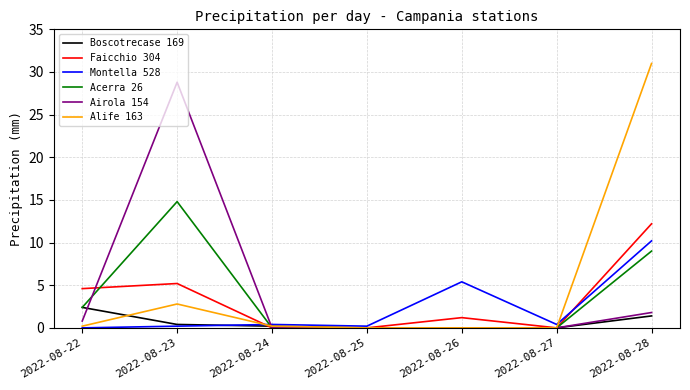

Reading right to left, transcribe all the data shown in this chart.

Boscotrecase 169: 2022-08-28=1.4	2022-08-27=0.0	2022-08-26=0.0	2022-08-25=0.0	2022-08-24=0.2	2022-08-23=0.4	2022-08-22=2.4
Faicchio 304: 2022-08-28=12.2	2022-08-27=0.0	2022-08-26=1.2	2022-08-25=0.0	2022-08-24=0.0	2022-08-23=5.2	2022-08-22=4.6
Montella 528: 2022-08-28=10.2	2022-08-27=0.4	2022-08-26=5.4	2022-08-25=0.2	2022-08-24=0.4	2022-08-23=0.2	2022-08-22=0.0
Acerra 26: 2022-08-28=9.0	2022-08-27=0.0	2022-08-26=0.0	2022-08-25=0.0	2022-08-24=0.0	2022-08-23=14.8	2022-08-22=2.4
Airola 154: 2022-08-28=1.8	2022-08-27=0.0	2022-08-26=0.0	2022-08-25=0.0	2022-08-24=0.0	2022-08-23=28.8	2022-08-22=0.8
Alife 163: 2022-08-28=31.0	2022-08-27=0.0	2022-08-26=0.0	2022-08-25=0.0	2022-08-24=0.2	2022-08-23=2.8	2022-08-22=0.2